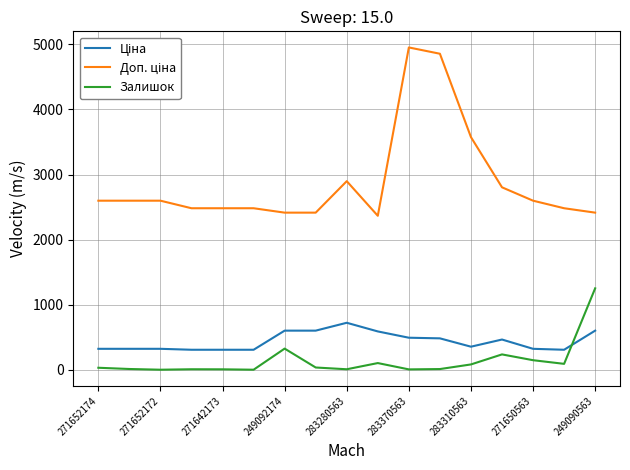

What is the greatest value displayed?

4950.4